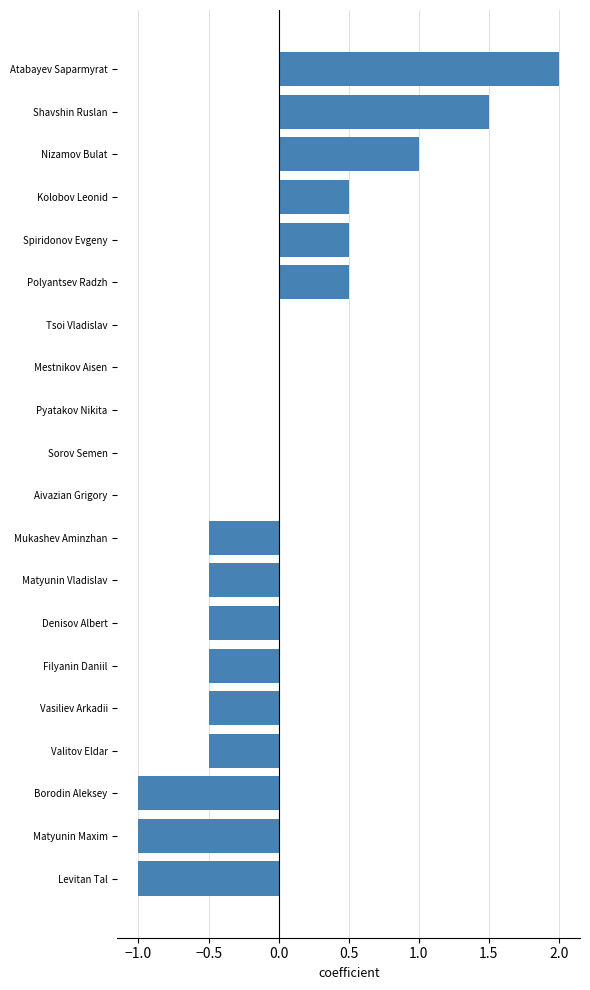

What is the change in value from Matyunin Maxim to Valitov Eldar?

+0.5